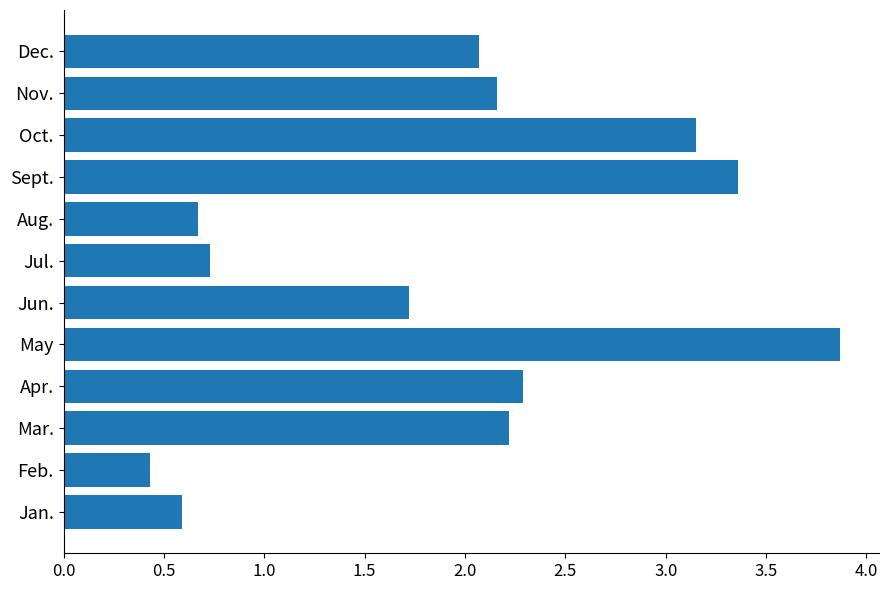

At which label is the value closest to 2?

Dec.